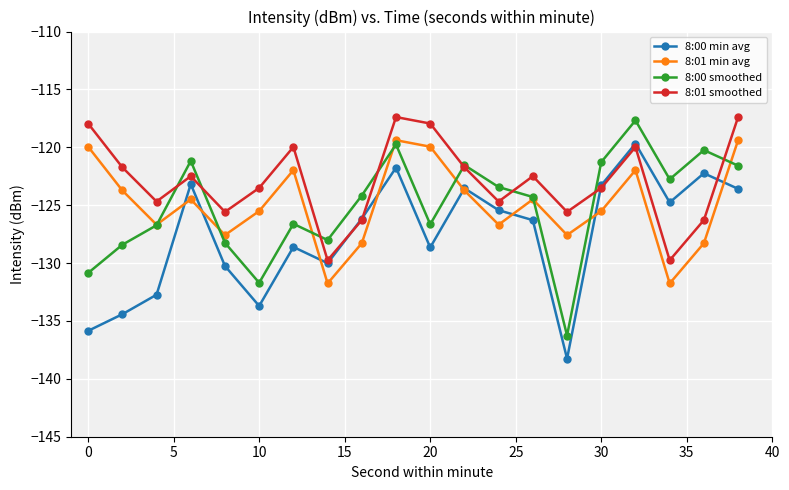

True or false: 8:01 smoothed and 8:01 min avg cross at least once.

False